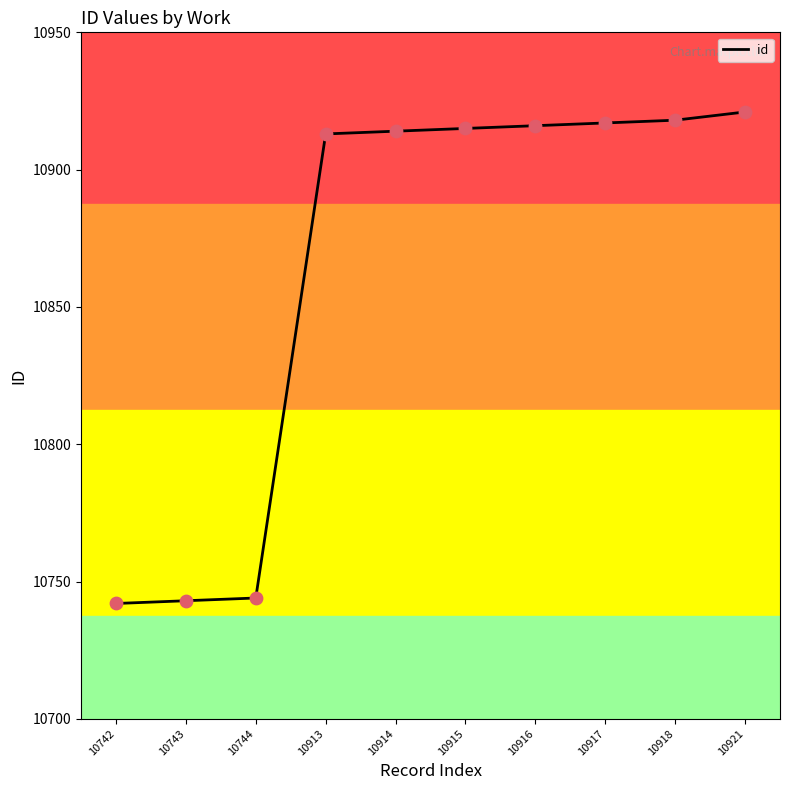

Approximately how many times larger is the value at 10918 compared to 10913?

1.0